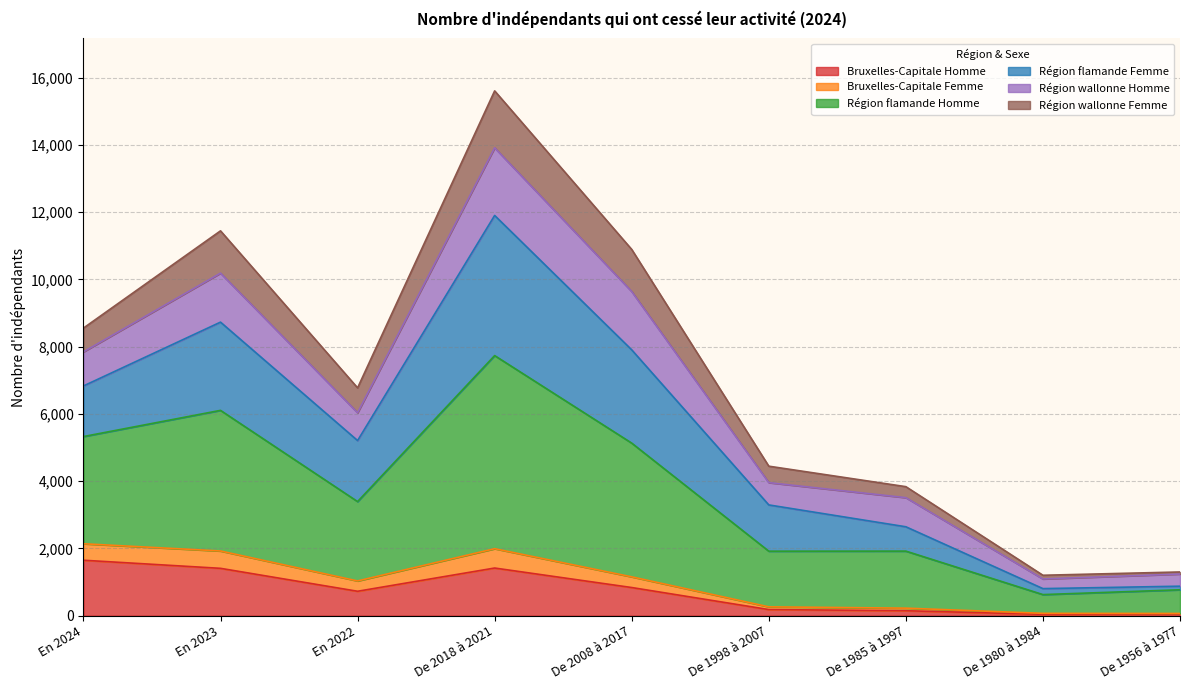

Is the value of Bruxelles-Capitale Femme at En 2023 greater than the value of Région flamande Homme at De 1985 à 1997?

No